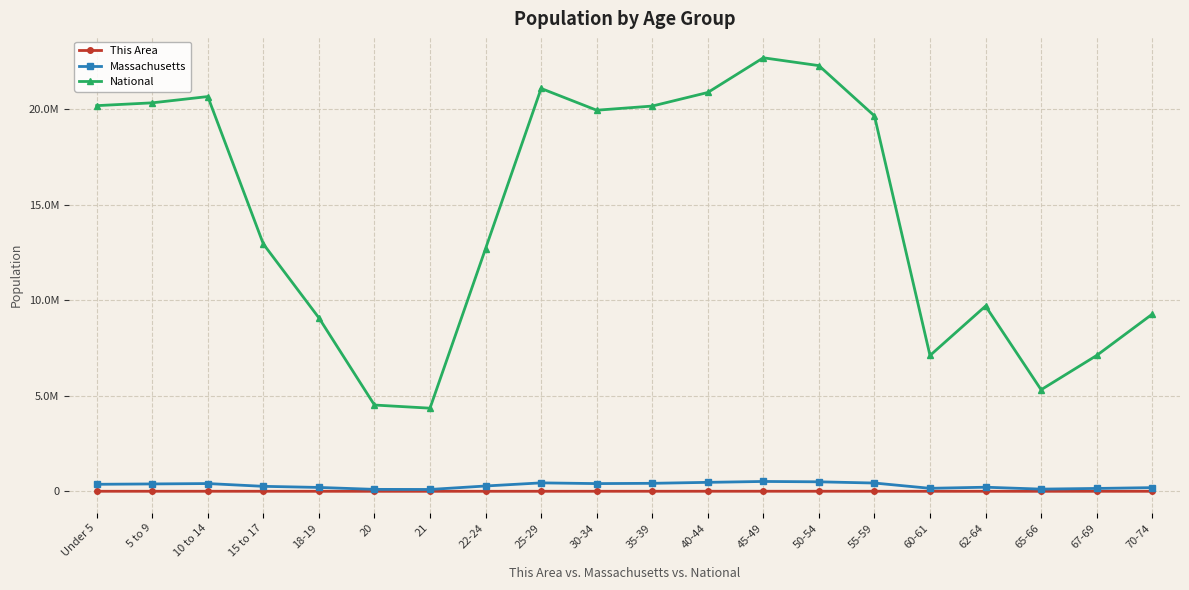

What is the value of the Massachusetts point at the 19th from the left?

149701